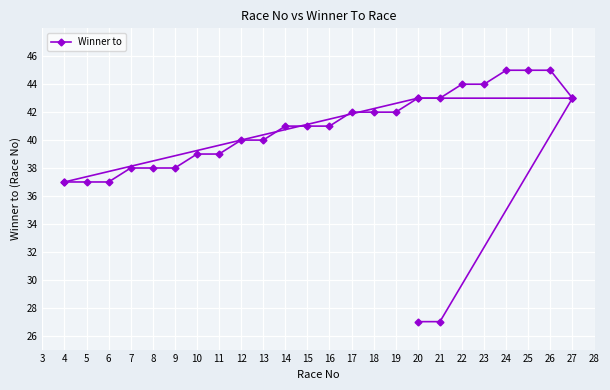

What is the greatest value displayed?

45